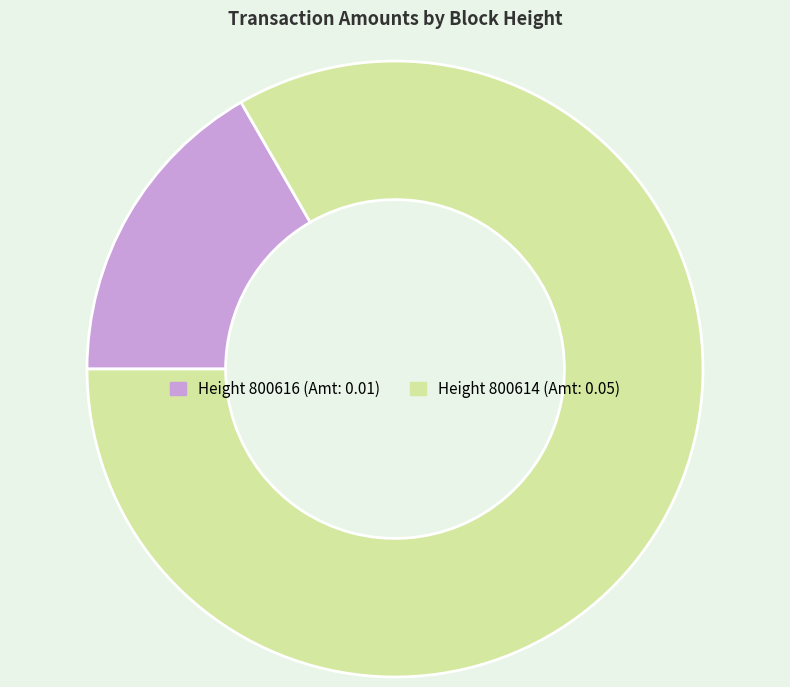

How many segments does this pie chart have?

2